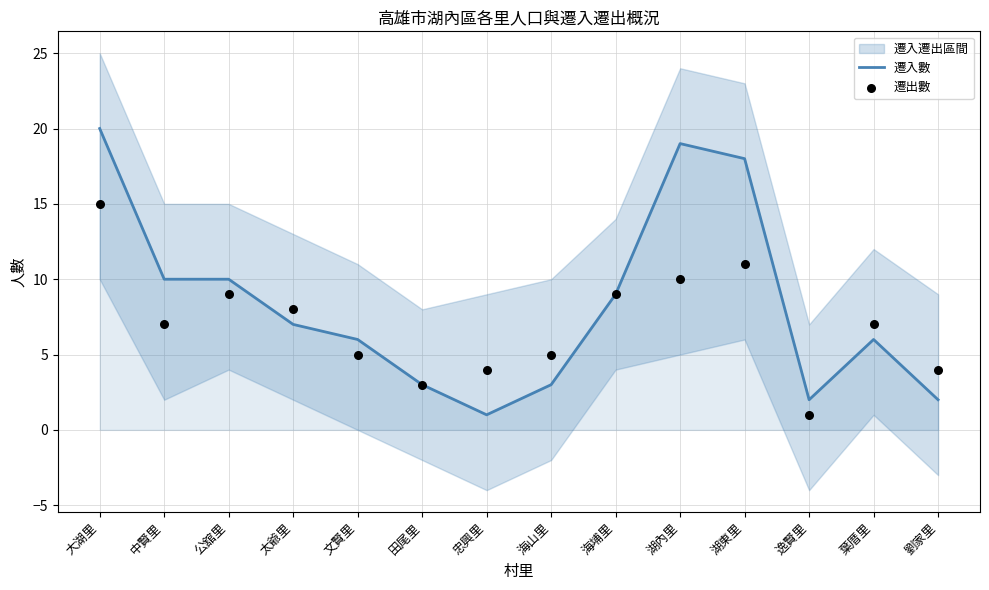

At how many categories does at least one series exceed 8?

6